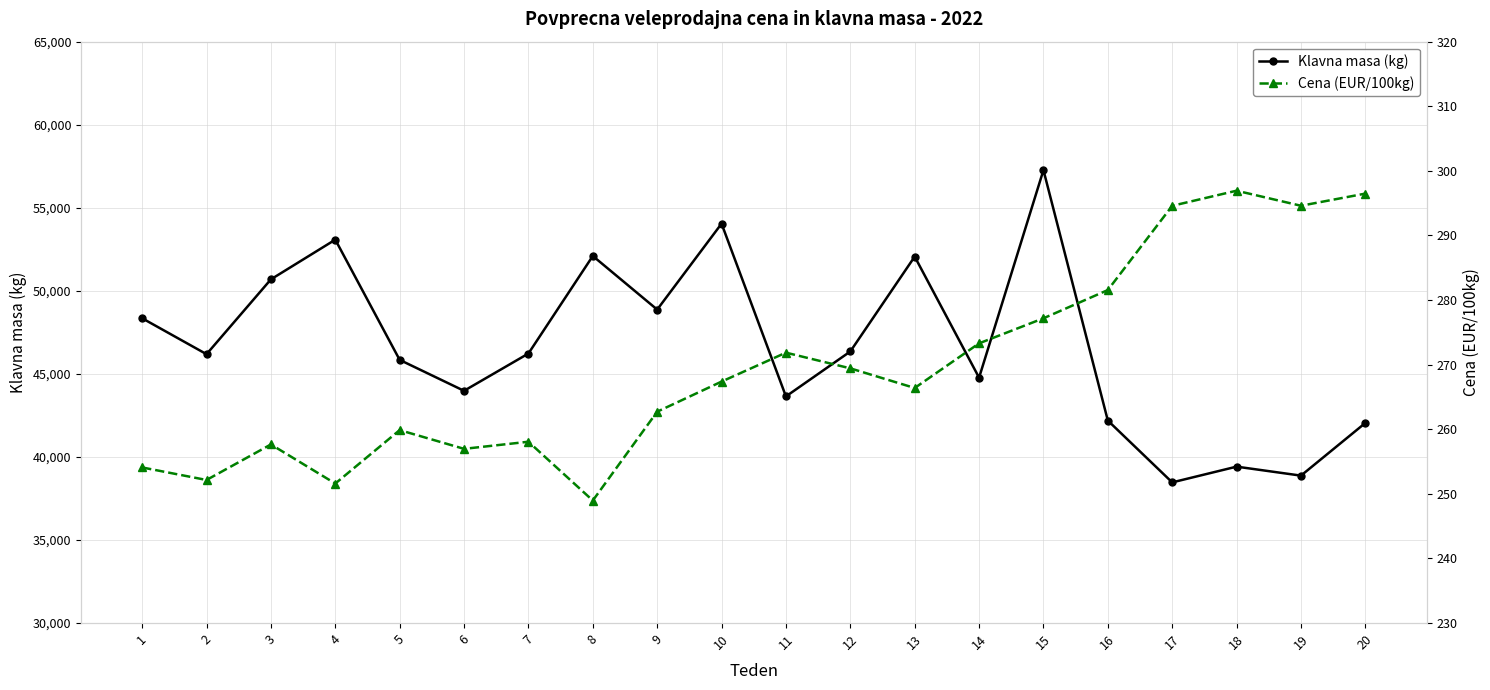

At which category does Klavna masa (kg) reach its first local peak?

4